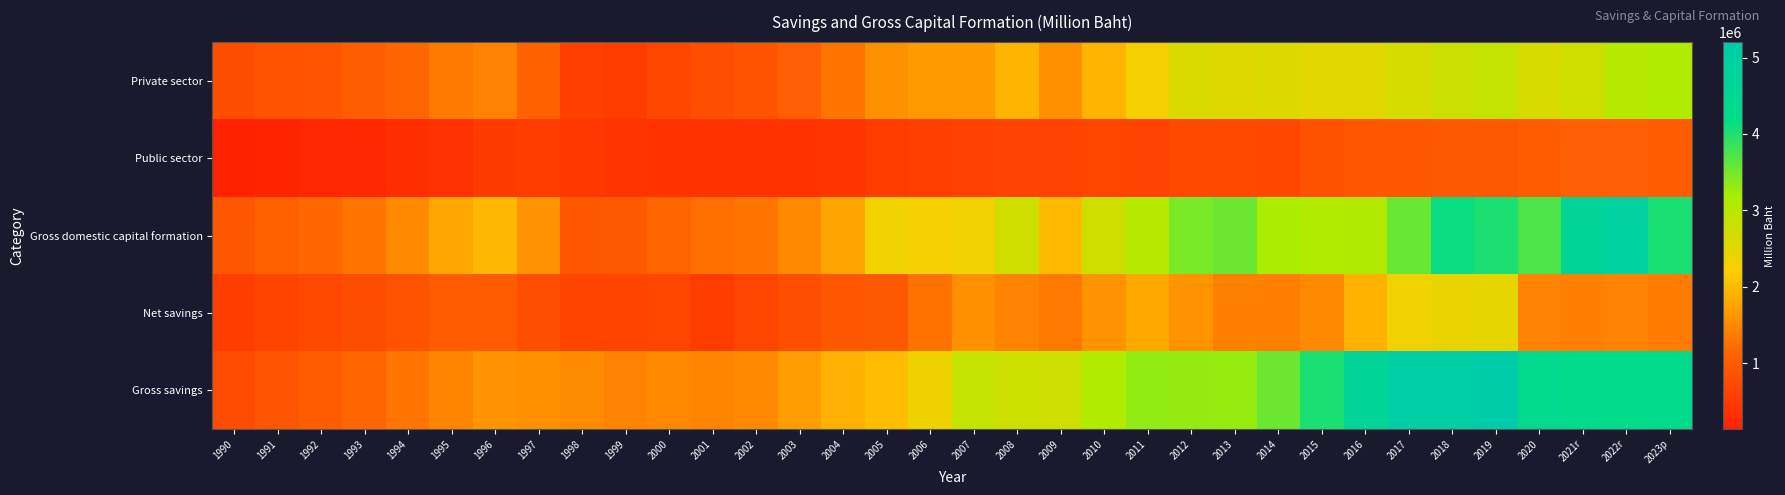

Which series has the largest range (max minus min)?

Gross savings